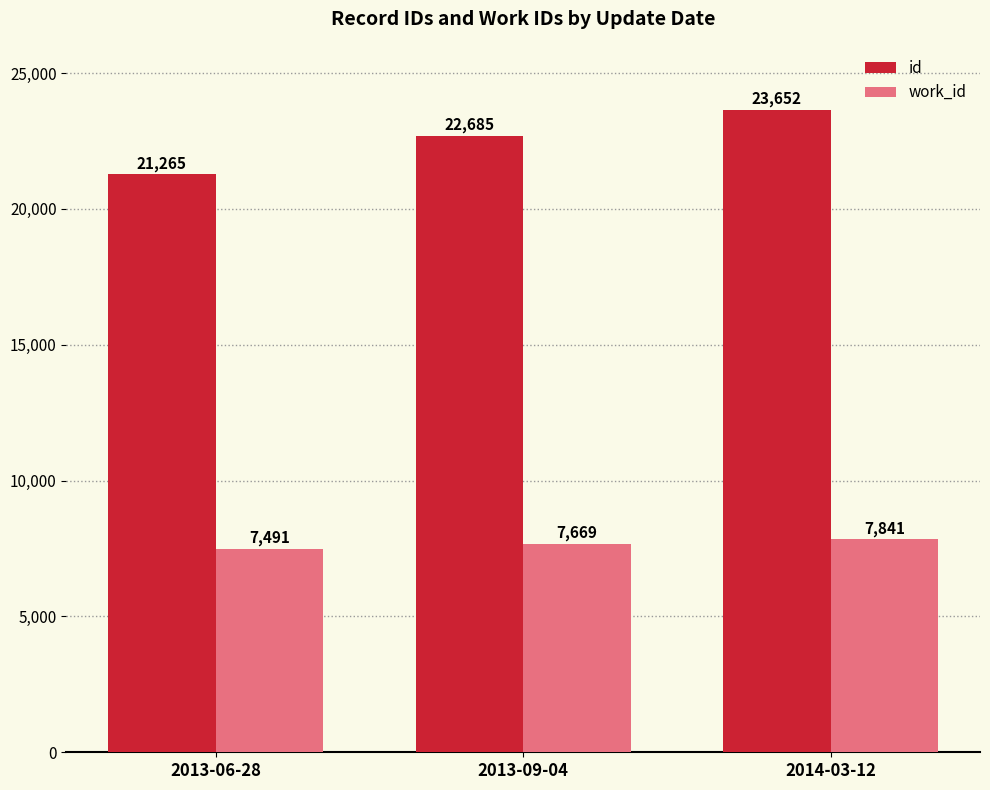

What is the sum of all id values?

67602